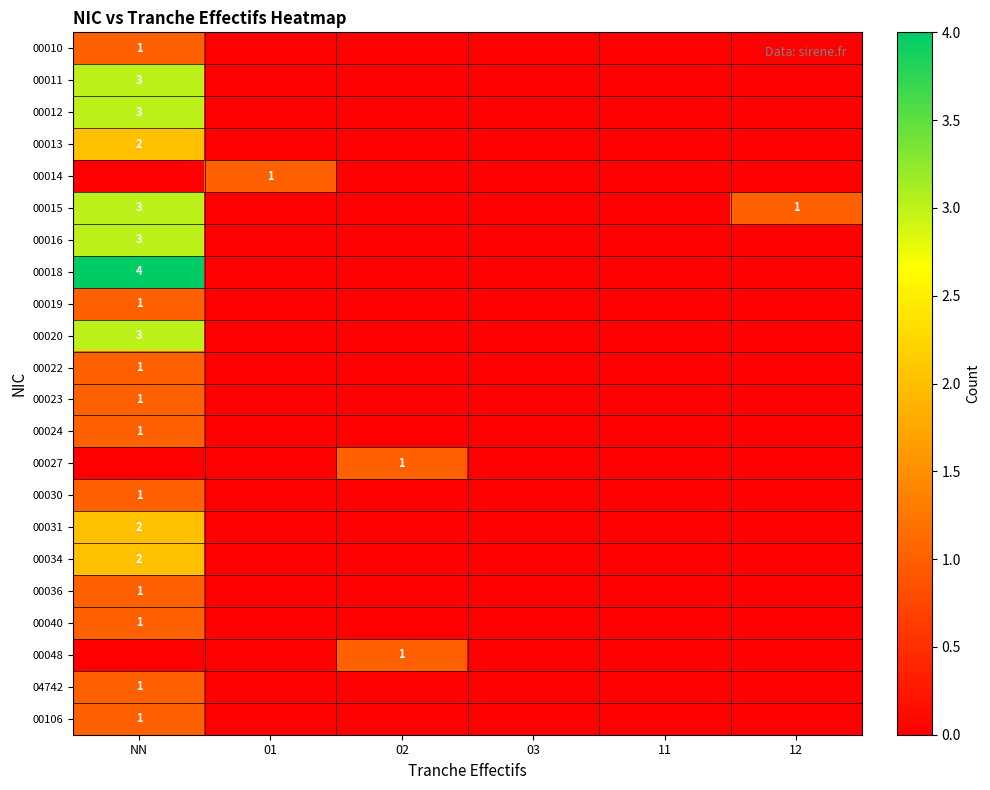

Which category has the lowest value in the 00031 series?

01